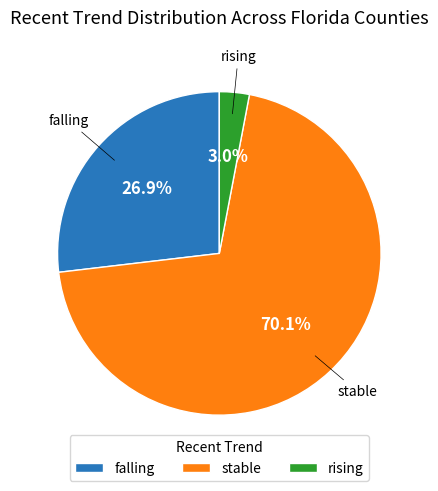

Count the number of slices in the pie.

3